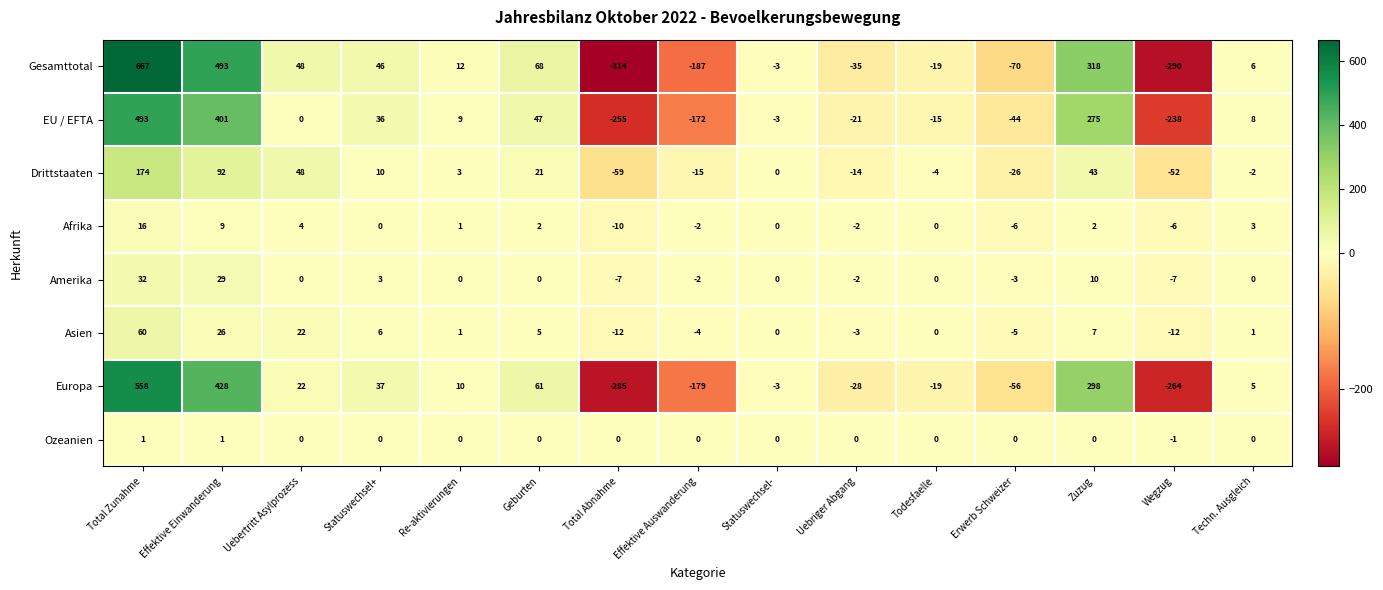

How many data points does each series have?

15